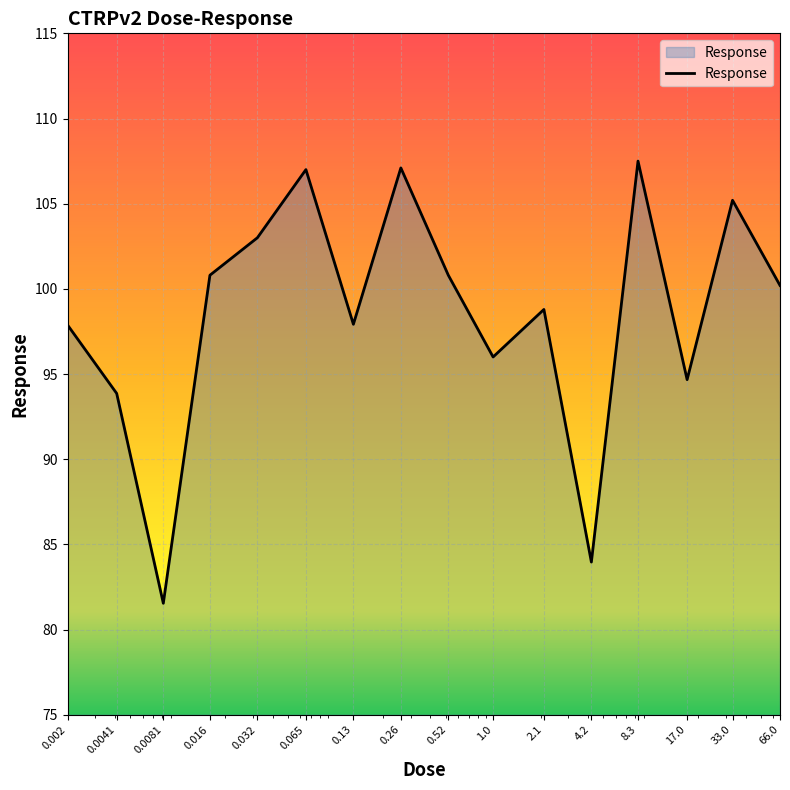

What is the smallest value displayed?

81.5